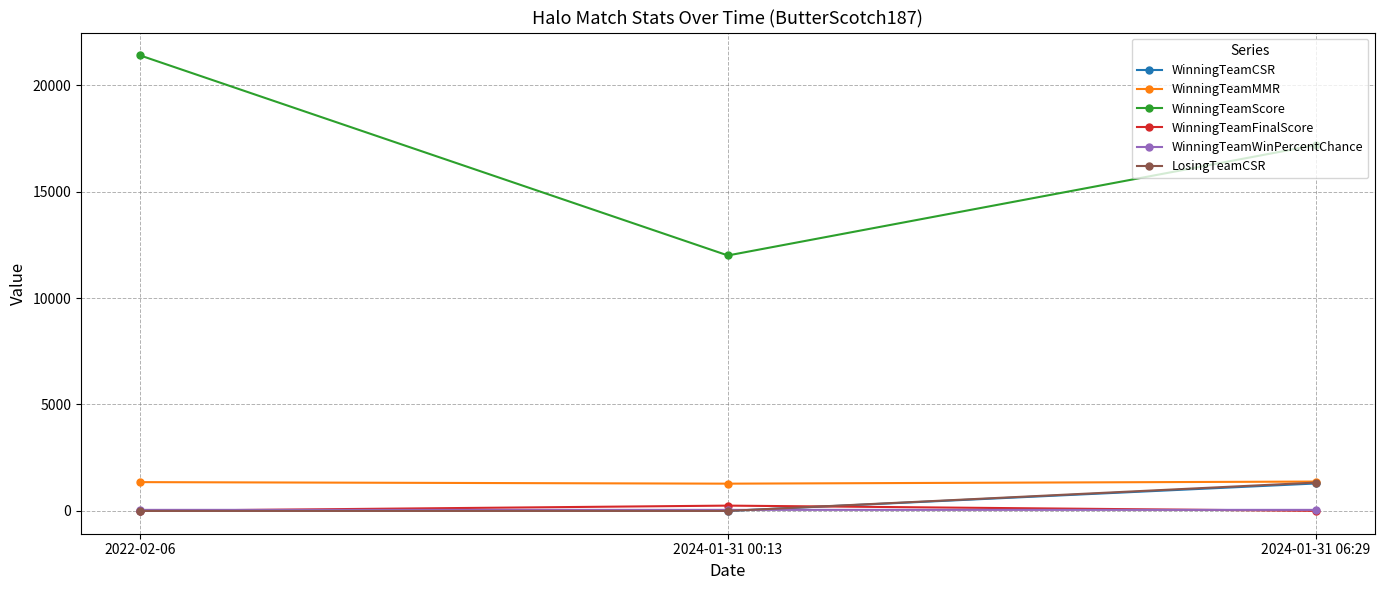

What is the label of the 3rd point from the right?

2022-02-06